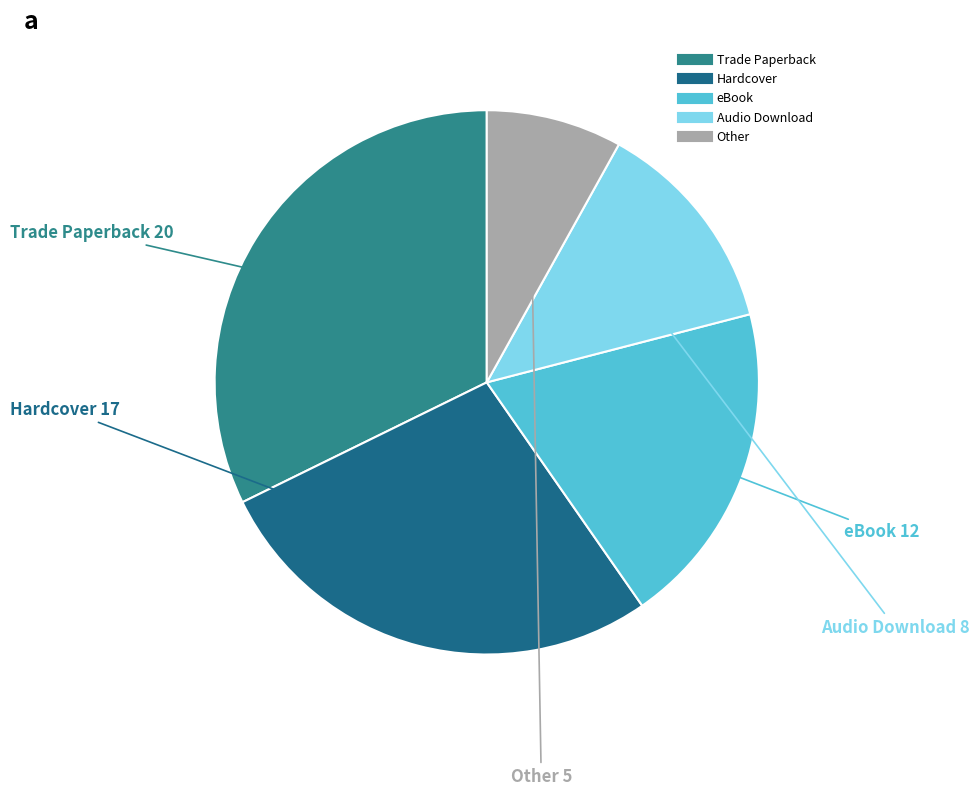

Is there a majority slice in this chart?

No